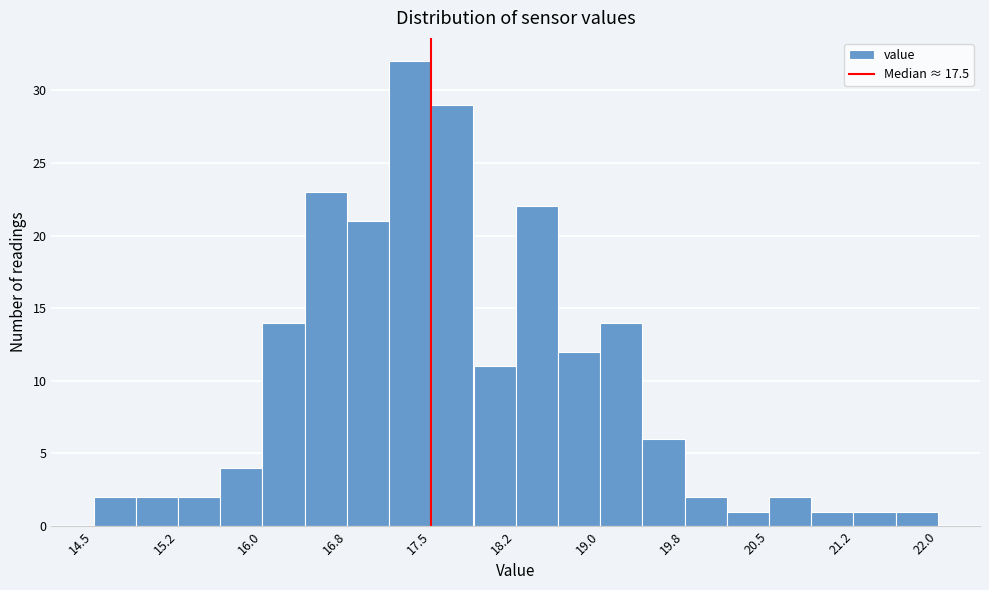

Read against the x-axis, roughly where is the centre of the tallest bar?

17.3